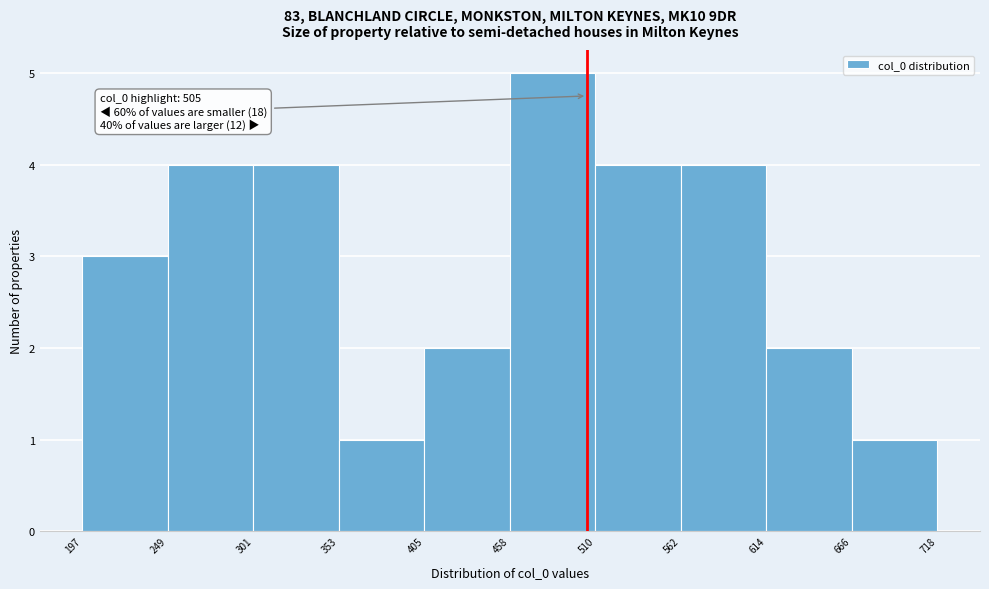

Which range on the x-axis has the tallest bar?

458 to 510